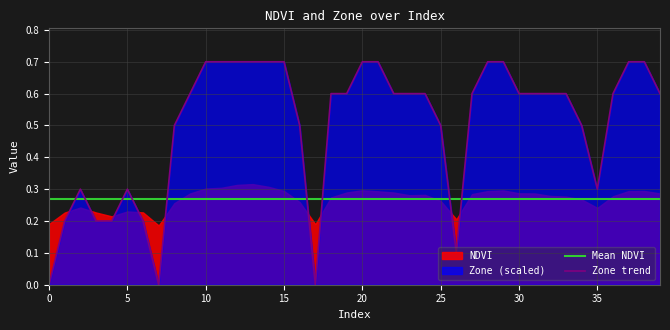

Which series ends up on top after the final intersection of Mean NDVI and Zone trend?

Zone trend